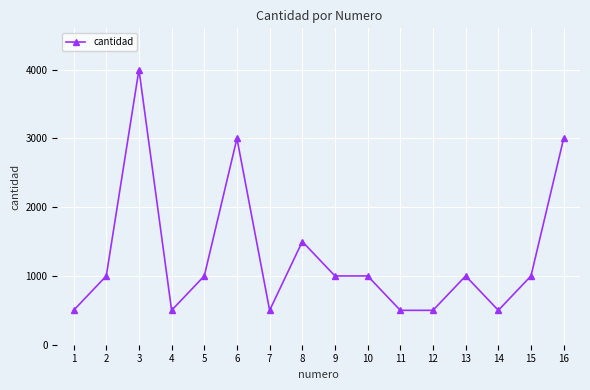

Read the value at 6.

3000